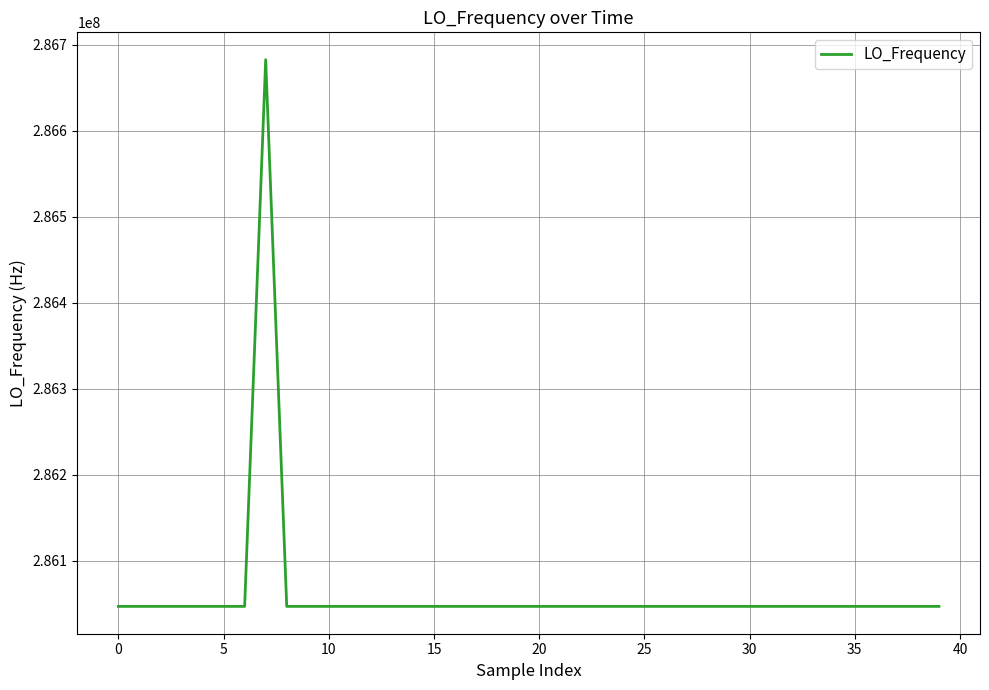

What is the smallest value displayed?

286046998.1